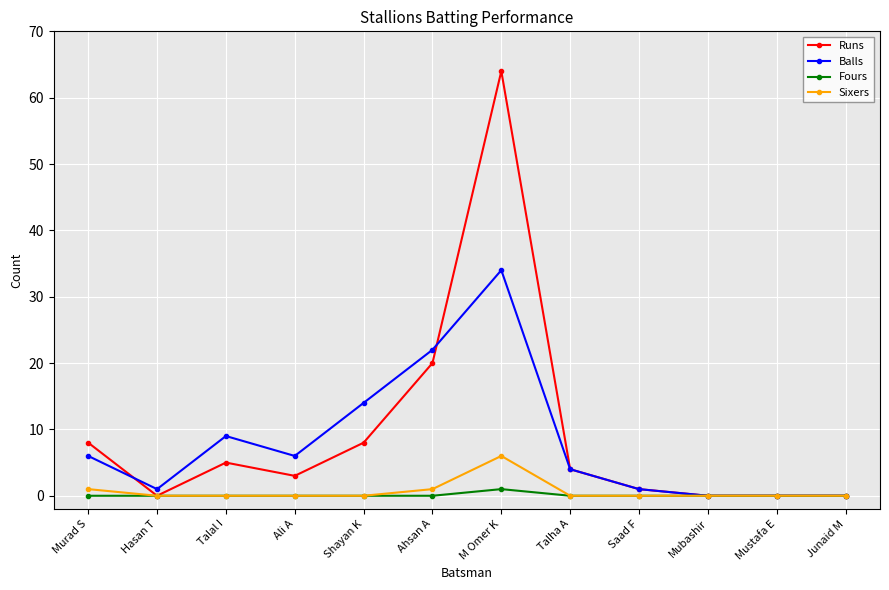

Where is the first local minimum for Runs?

Hasan T